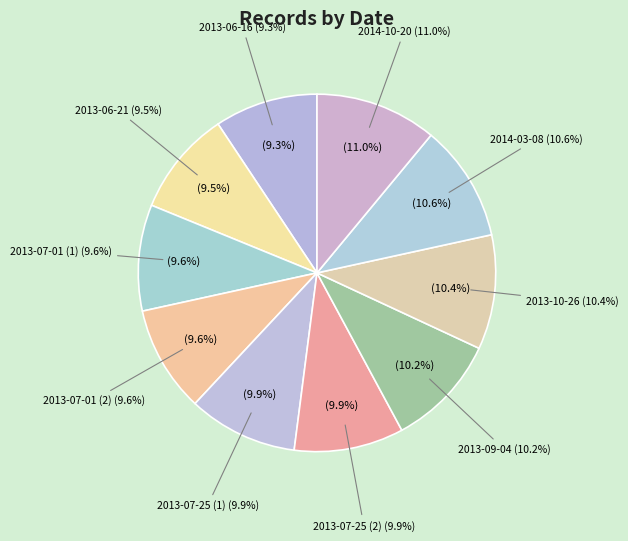

Combined, what portion of the pie is 2013-07-01 (2) and 2013-07-25 (1)?

19.5%